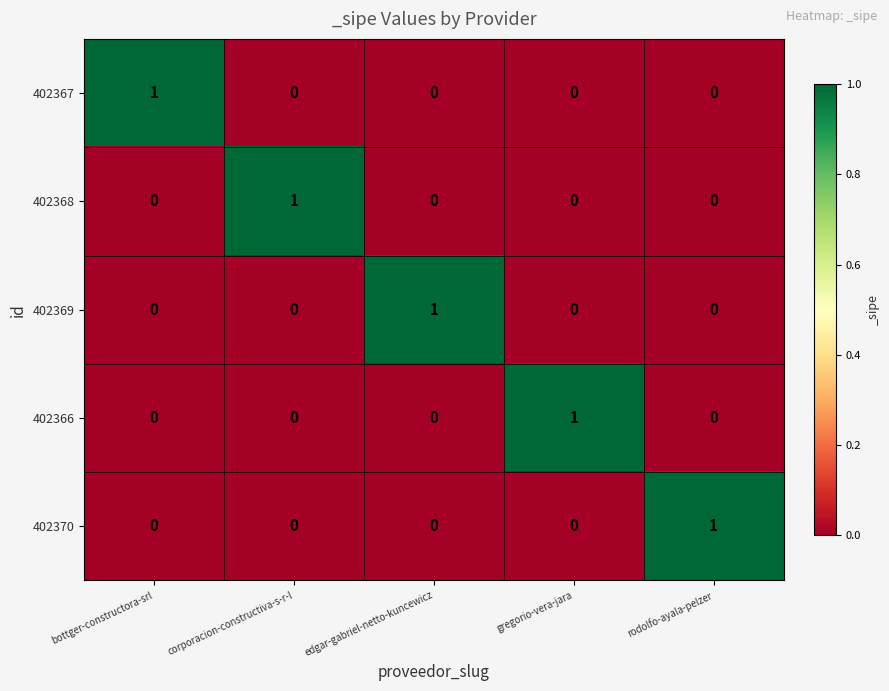

At which label does 402370 reach its peak?

rodolfo-ayala-pelzer